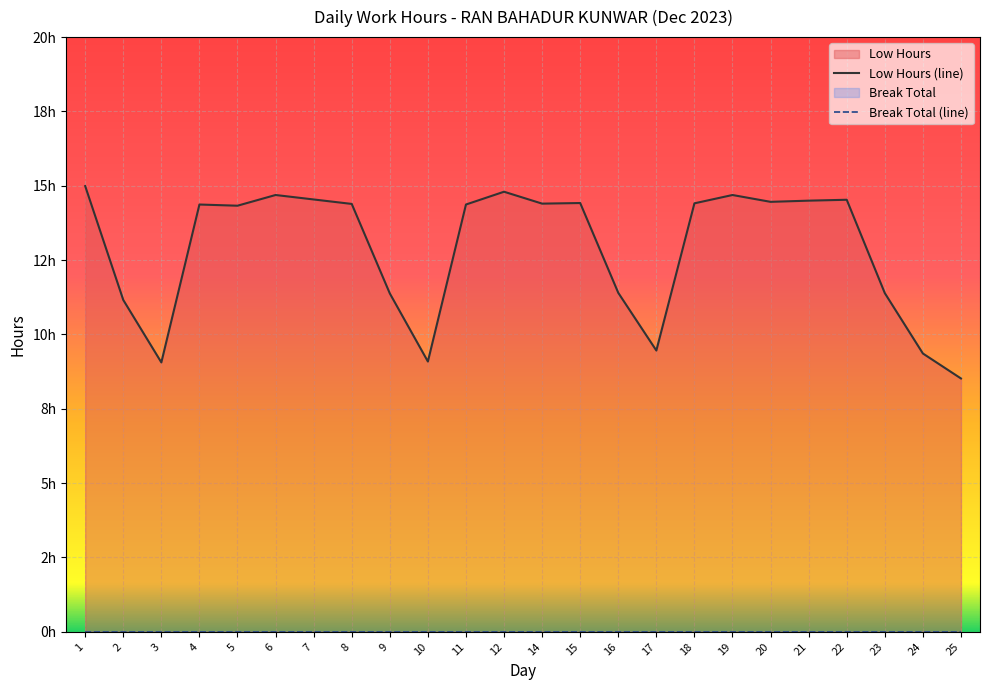

The chart shows a value of 14.3 at 5. True or false?

True